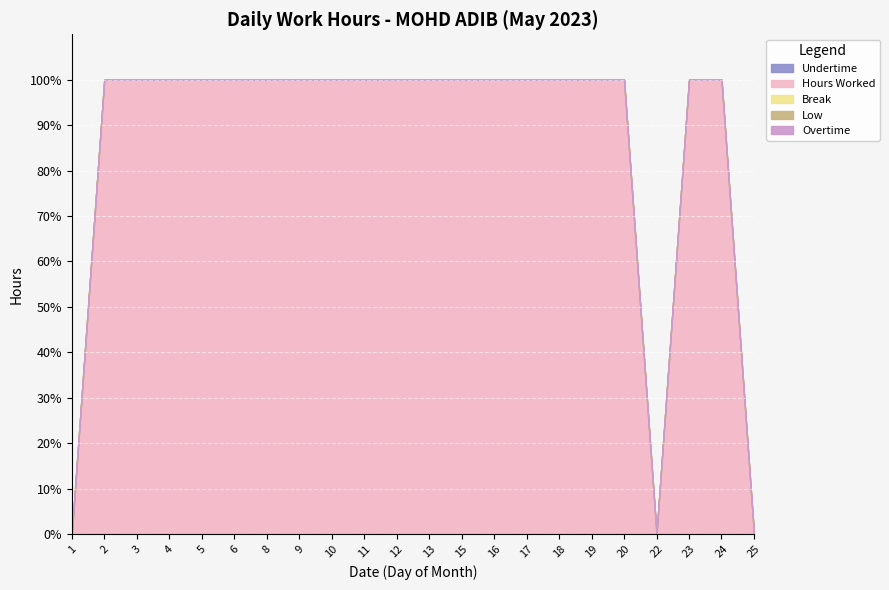

At which category is the sum across all series the highest?

4